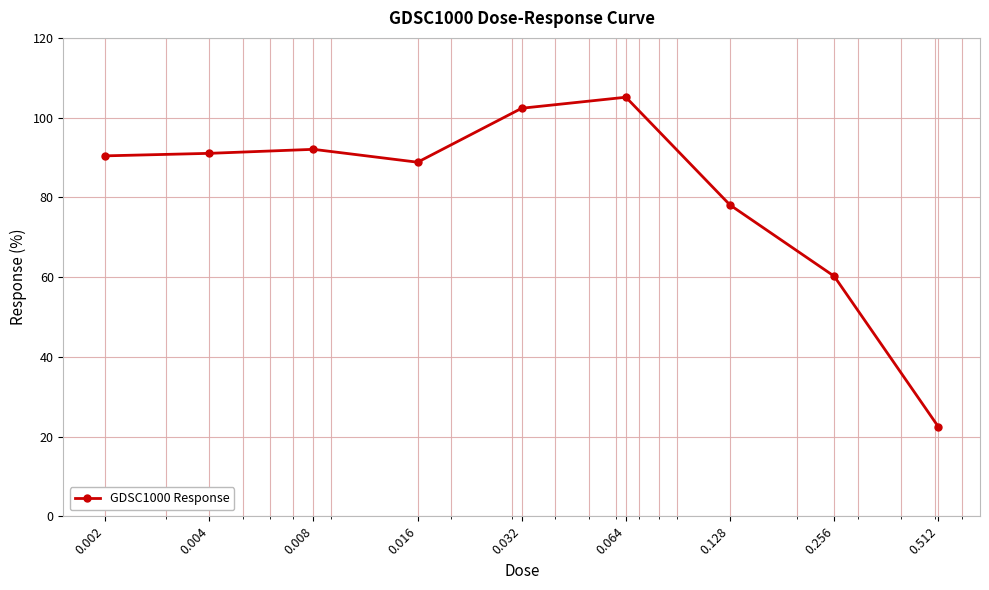

How many values exceed 90?

5